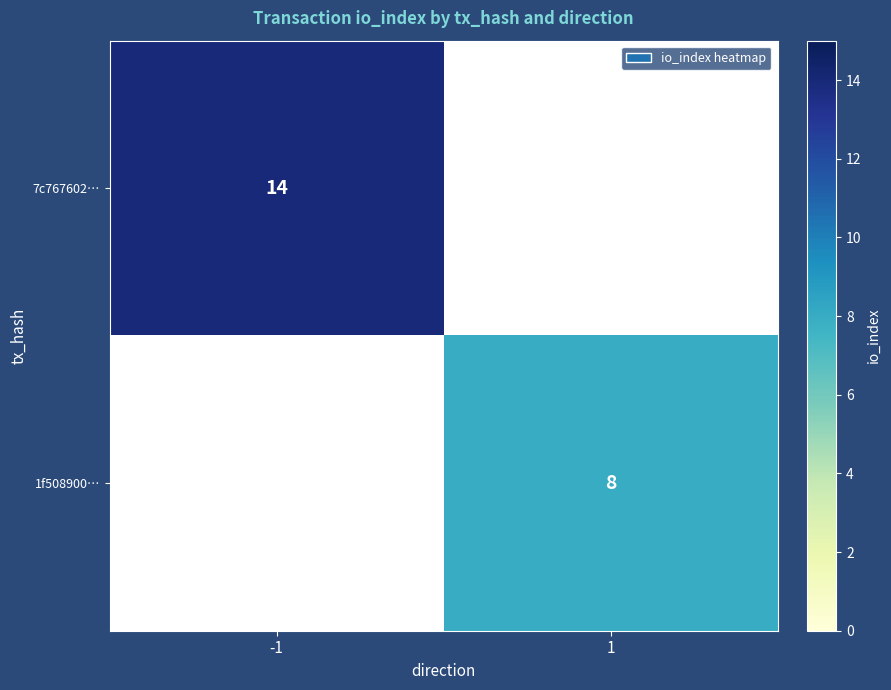

Is the value of 1f508900… at 1 greater than the value of 7c767602… at -1?

No